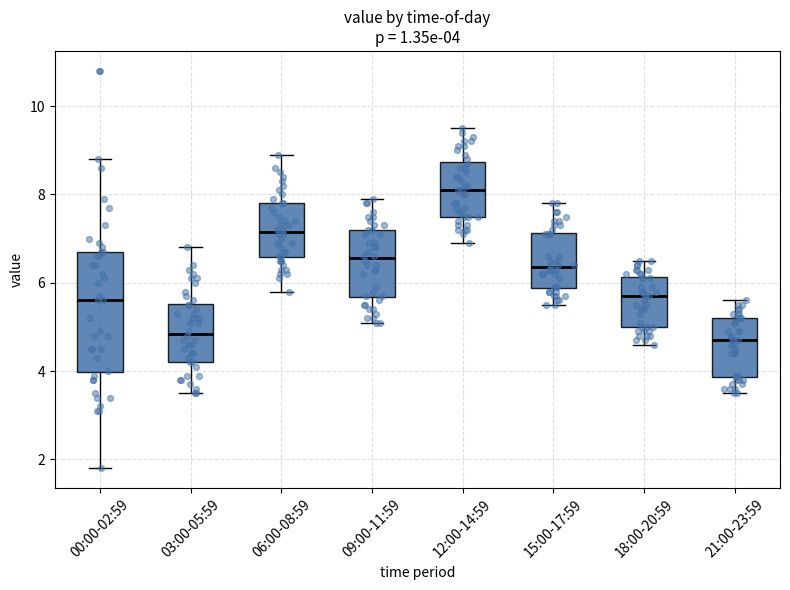

Which box's median line is the highest?

12:00-14:59